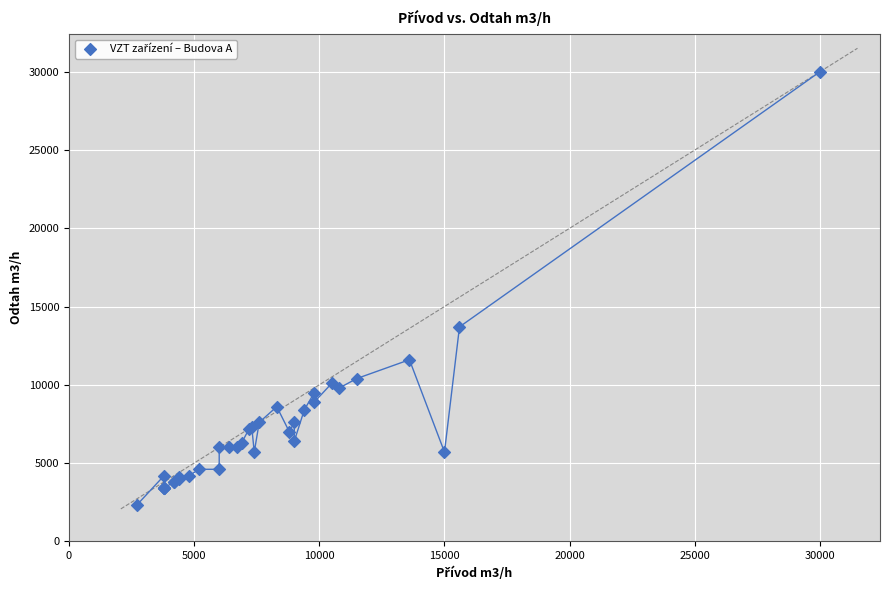

What Y value in the scatter plot is closest to 16150?

13700